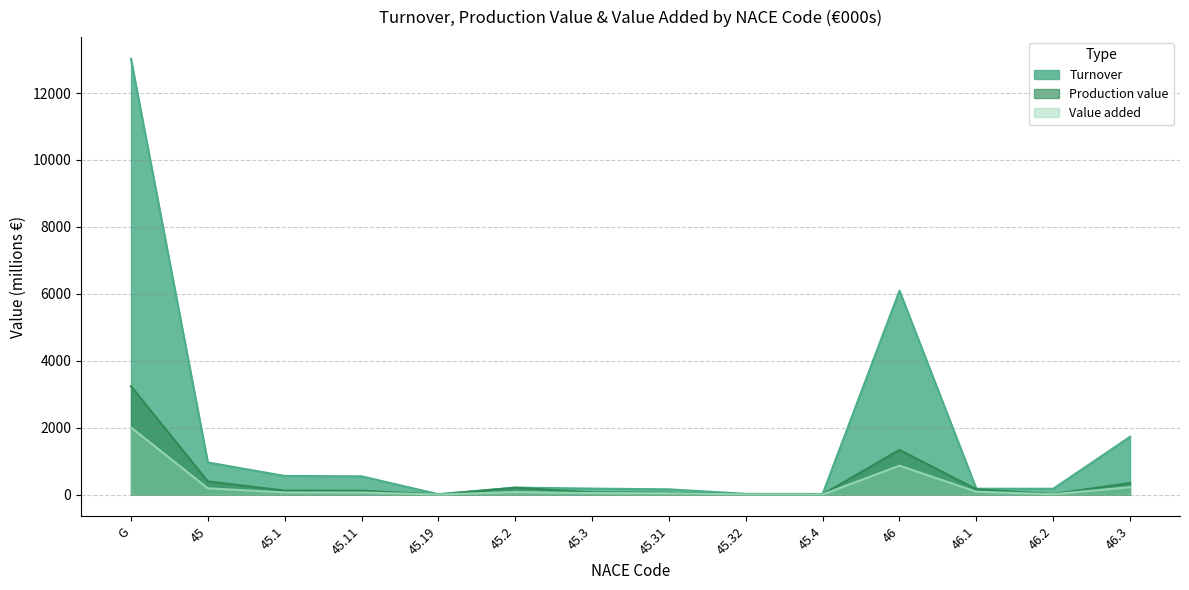

At 46.2, list the series in order from smallest to largest.

Value added, Production value, Turnover